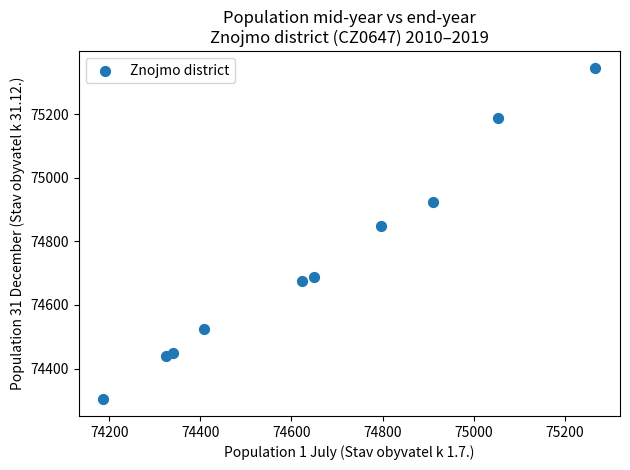

What is the range of X values (max minus min)?

1080